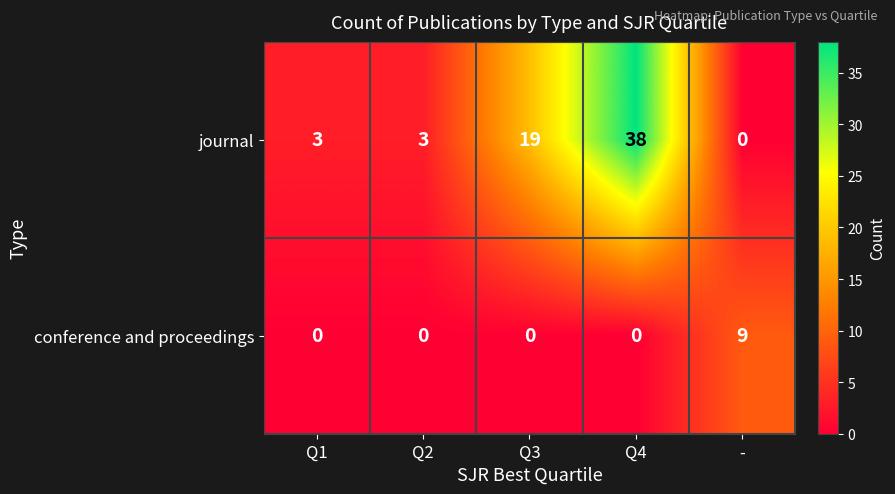

Reading left to right, extract all data points from this chart.

journal: Q1=3	Q2=3	Q3=19	Q4=38	-=0
conference and proceedings: Q1=0	Q2=0	Q3=0	Q4=0	-=9